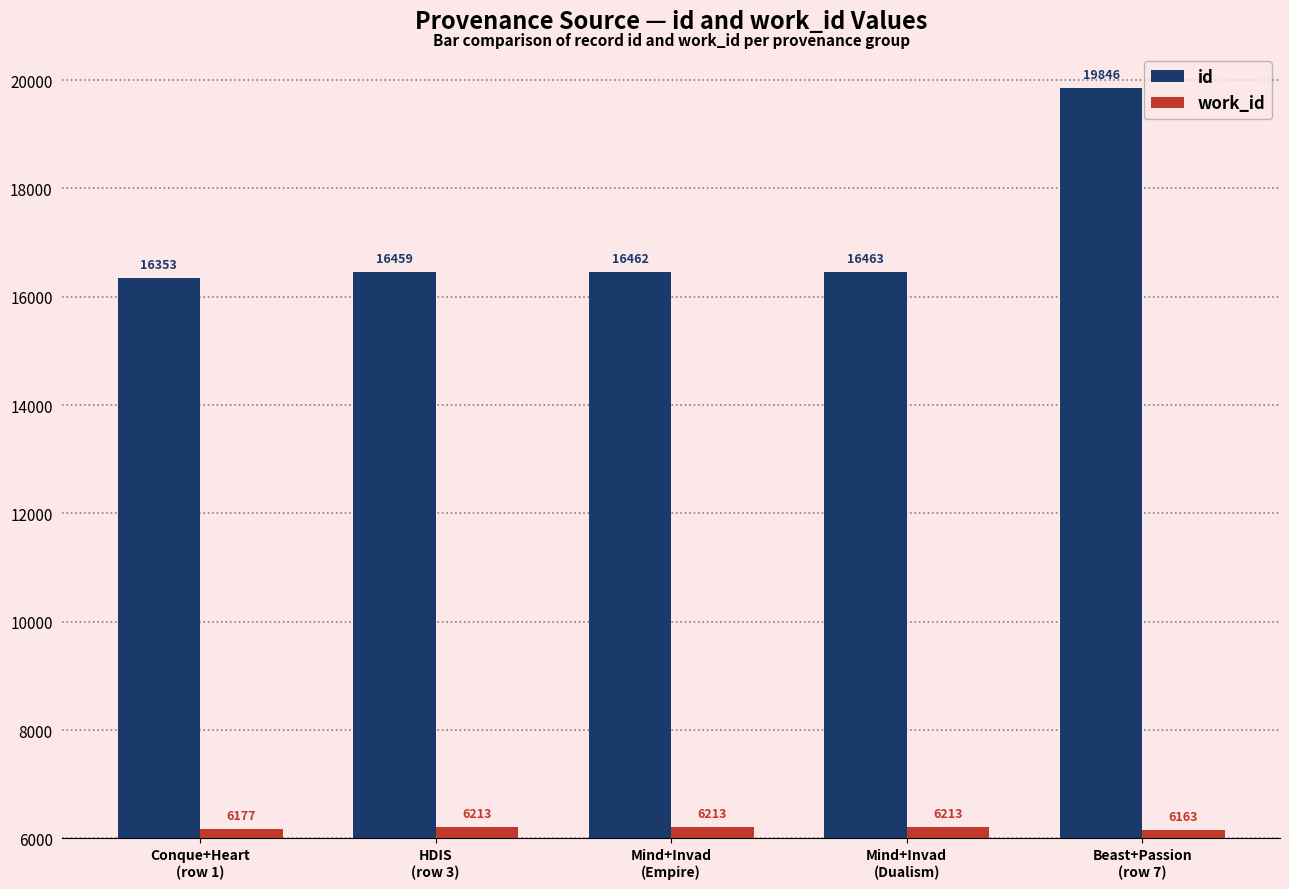

What is the difference between the second highest and second lowest values in the work_id series?

36